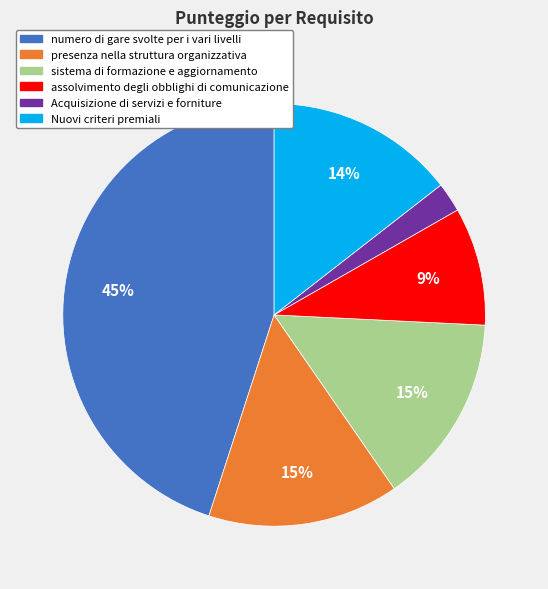

How many segments does this pie chart have?

6